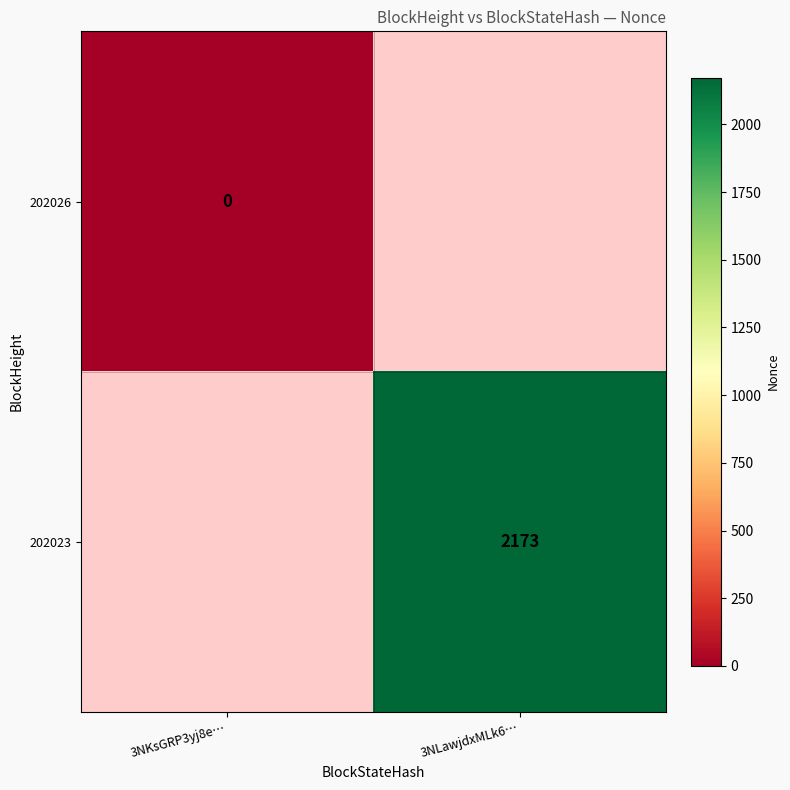

At which label does 202026 reach its minimum?

3NKsGRP3yj8e…